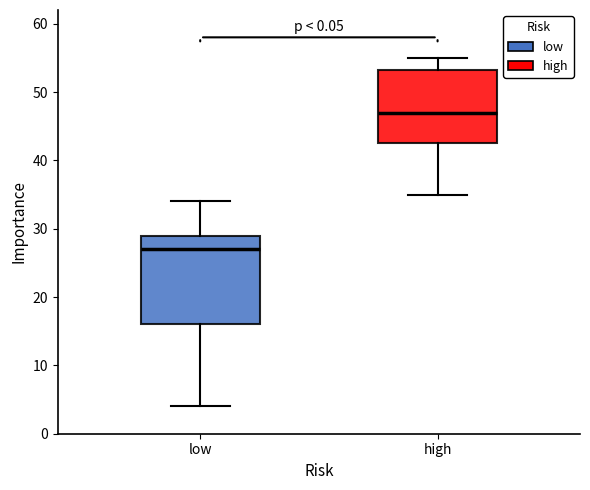

Which box's median line is the highest?

high